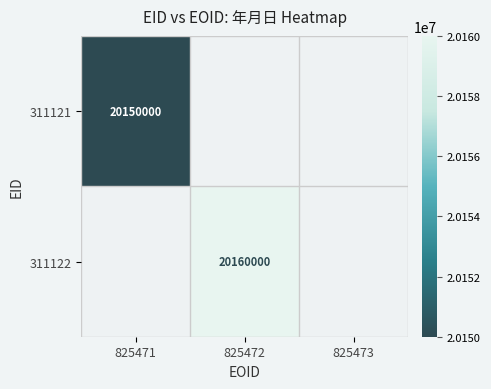

The 311122 series shows 11751495 at 825472. True or false?

False